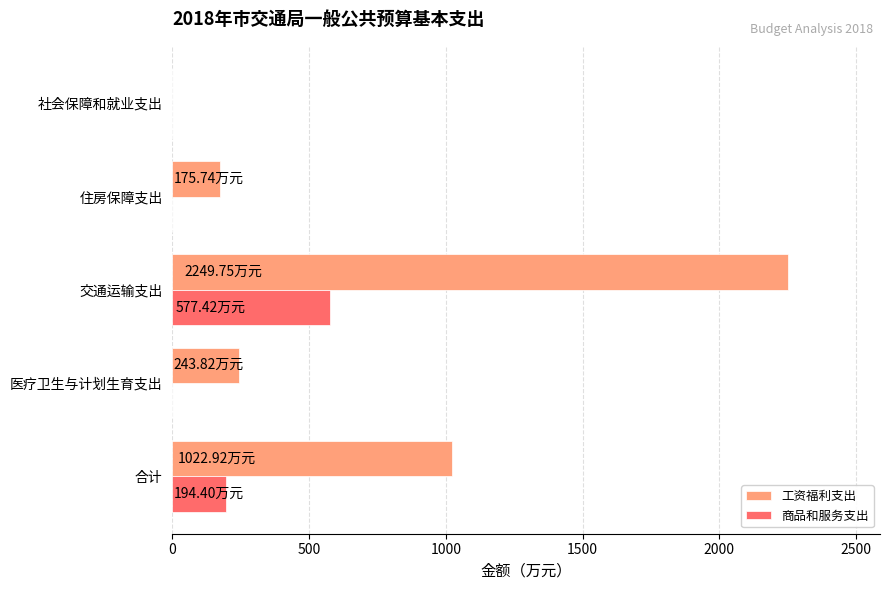

What is the greatest value displayed?

2249.8